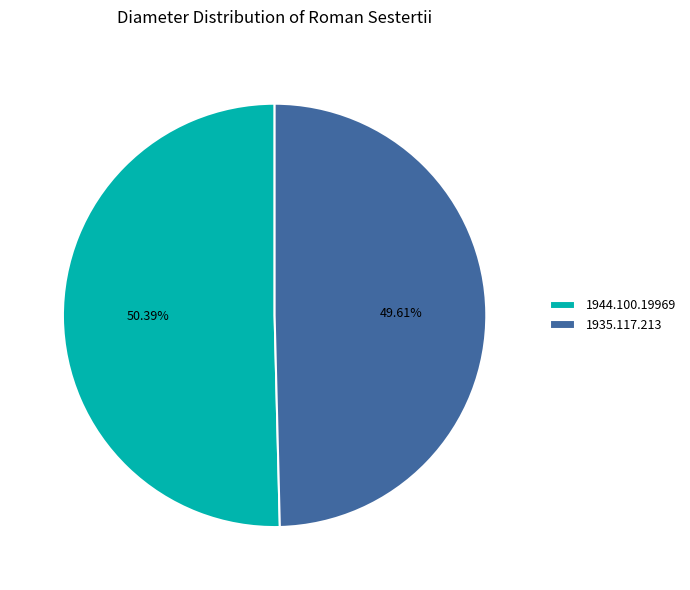

Rank the categories by value from highest to lowest.

1944.100.19969, 1935.117.213